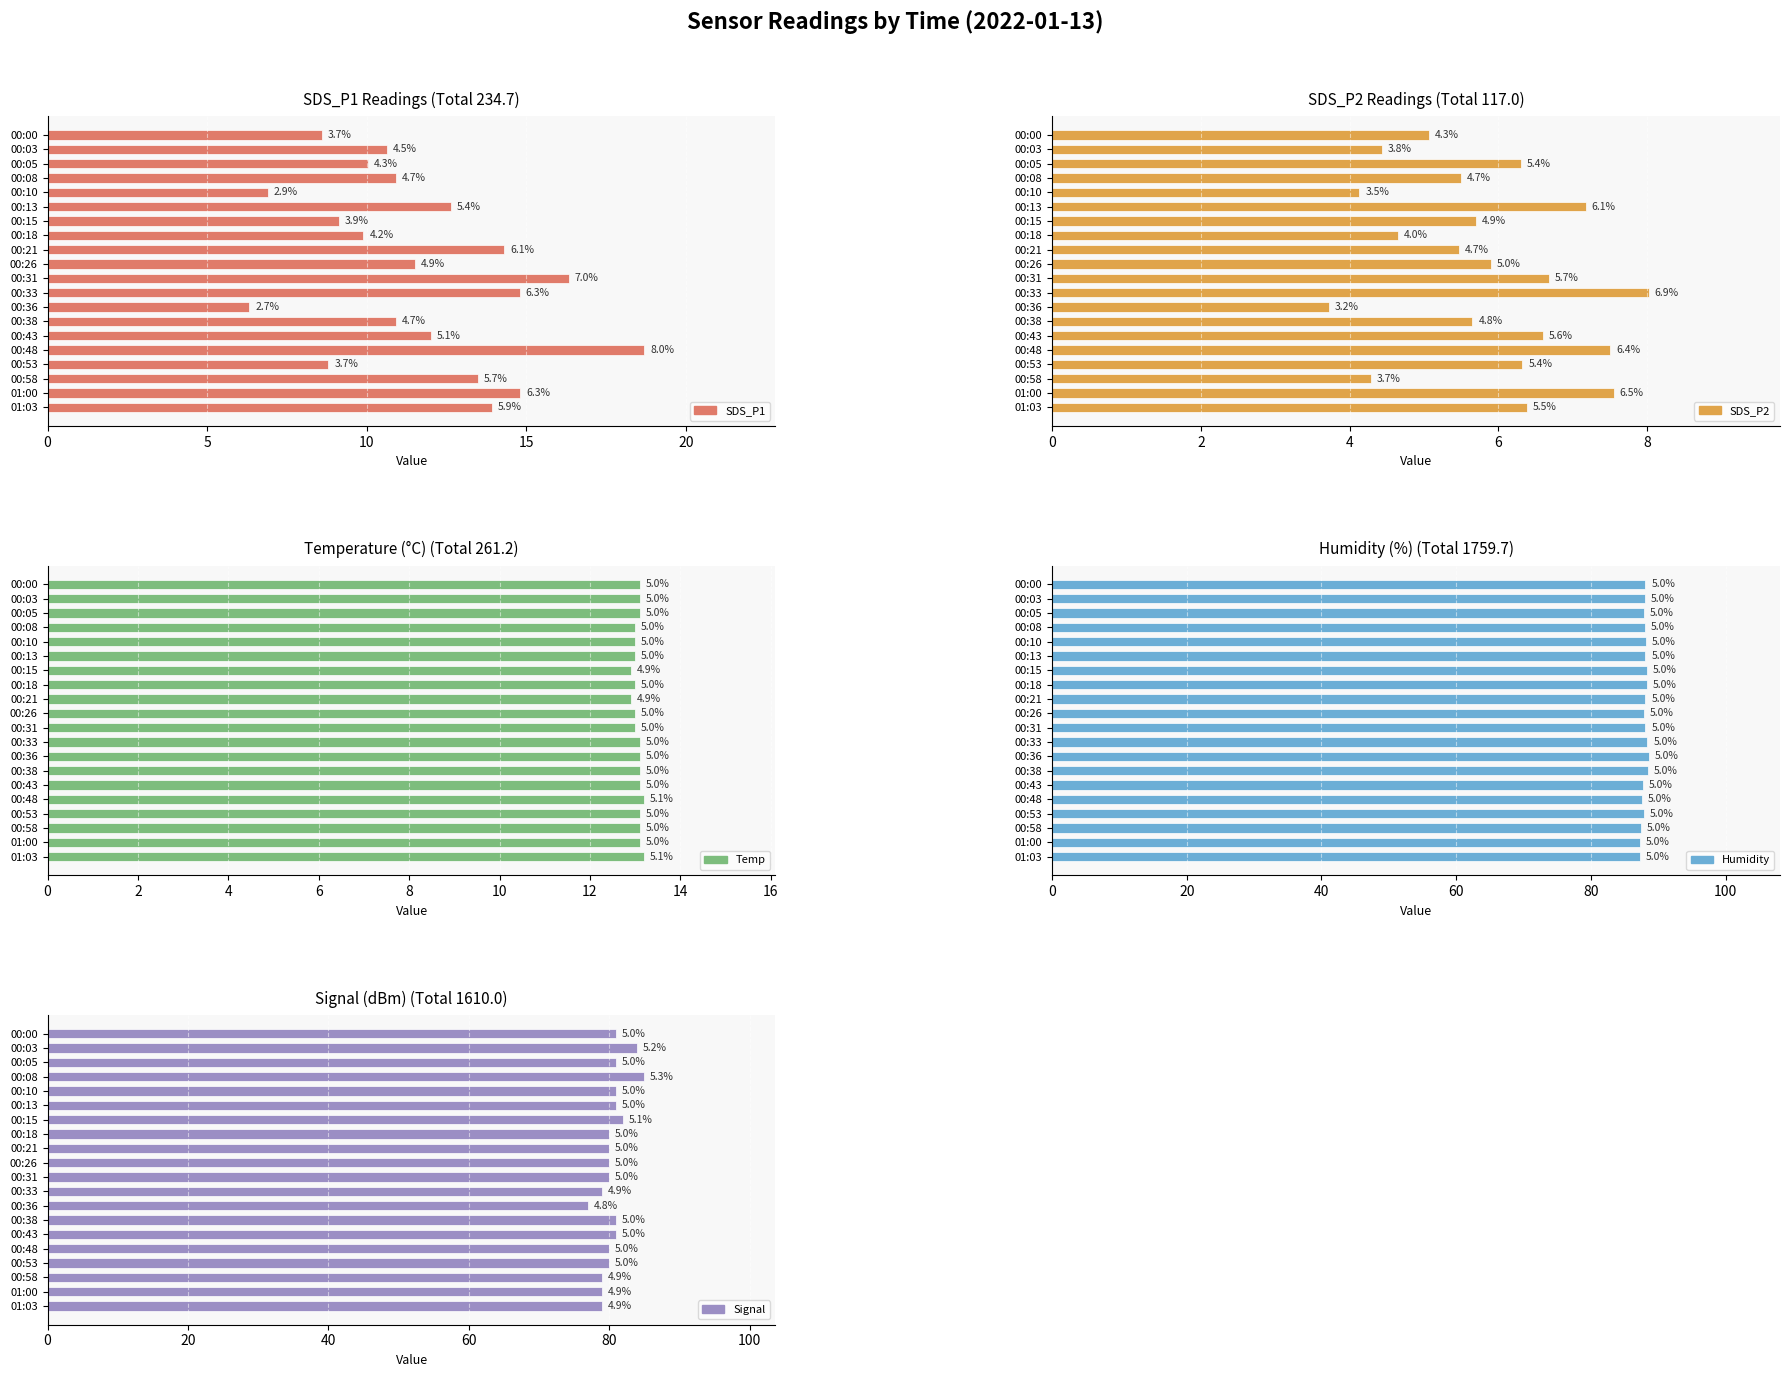

True or false: Signal has a value of 128.6 at 01:00.

False